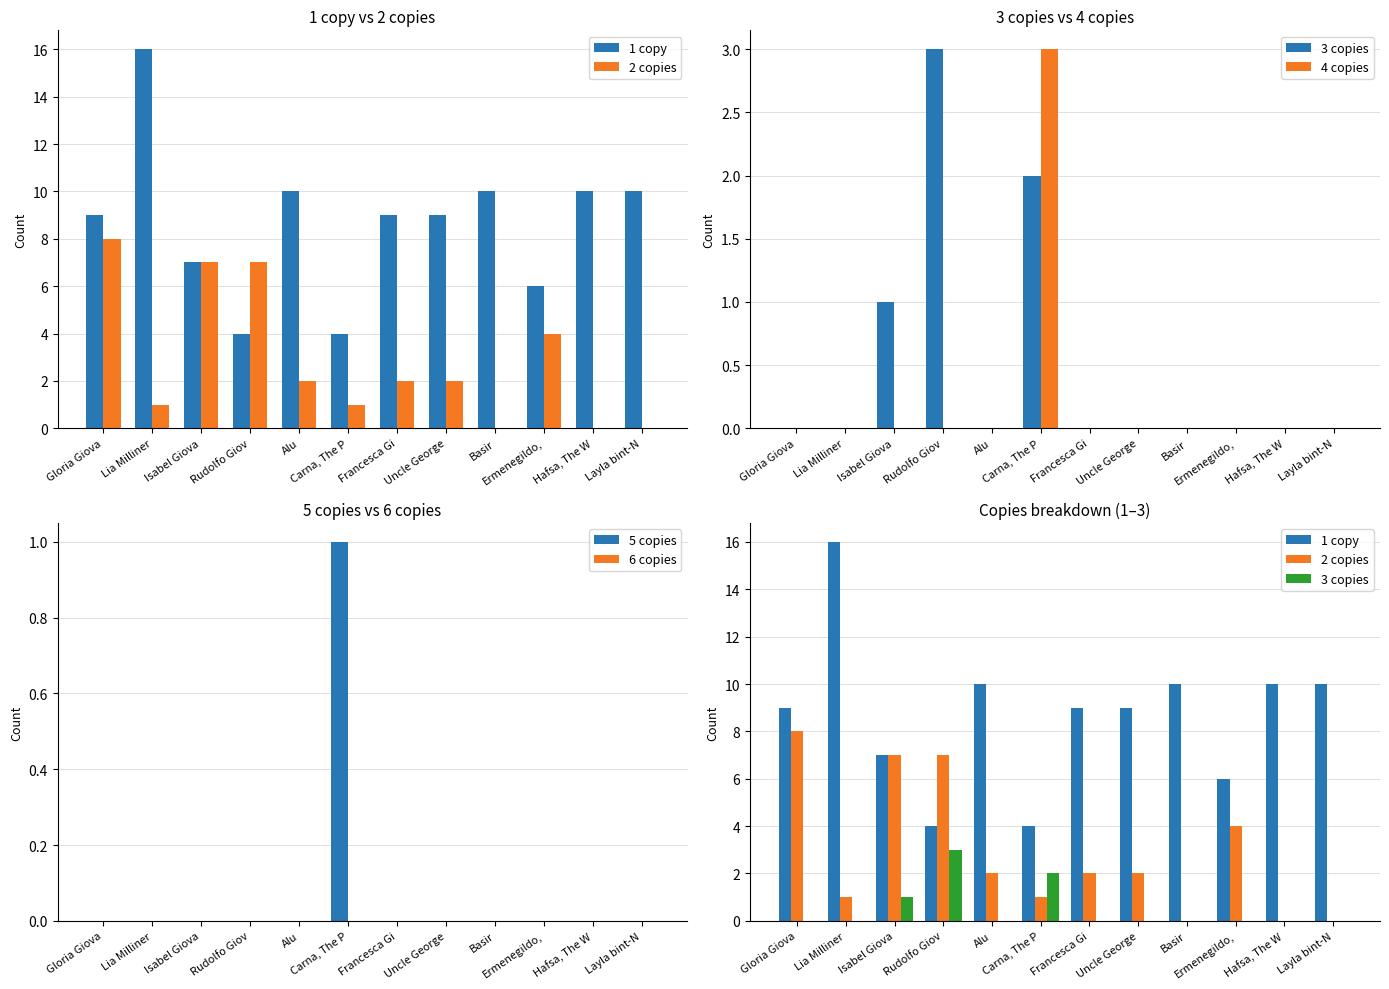

What is the sum of all 5 copies values?

1